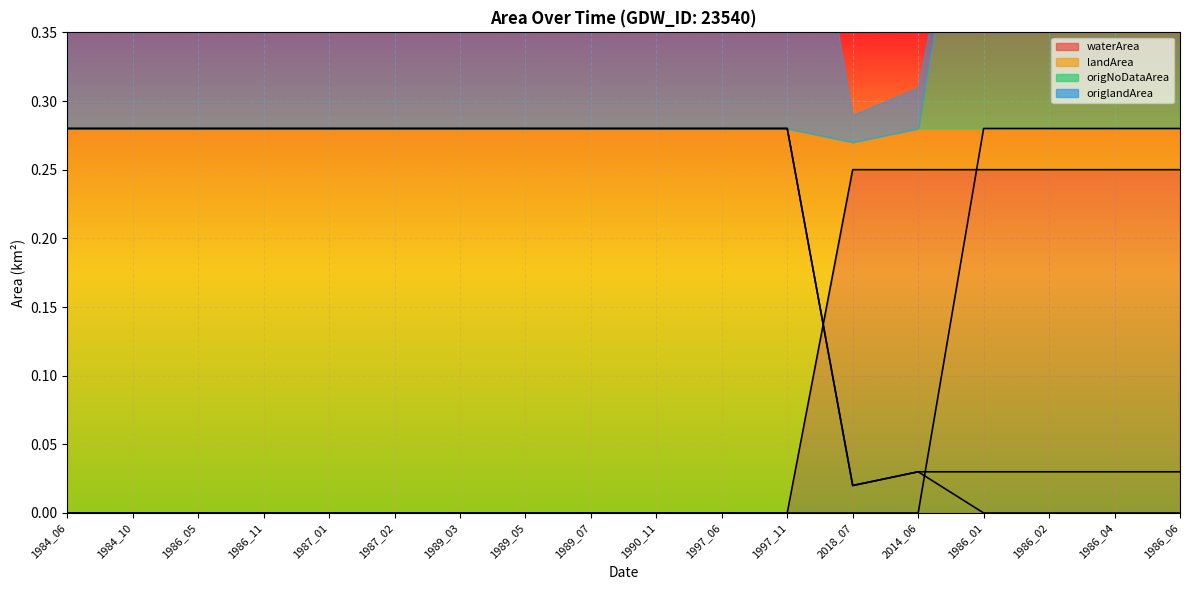

At which label does landArea reach its minimum?

2018_07